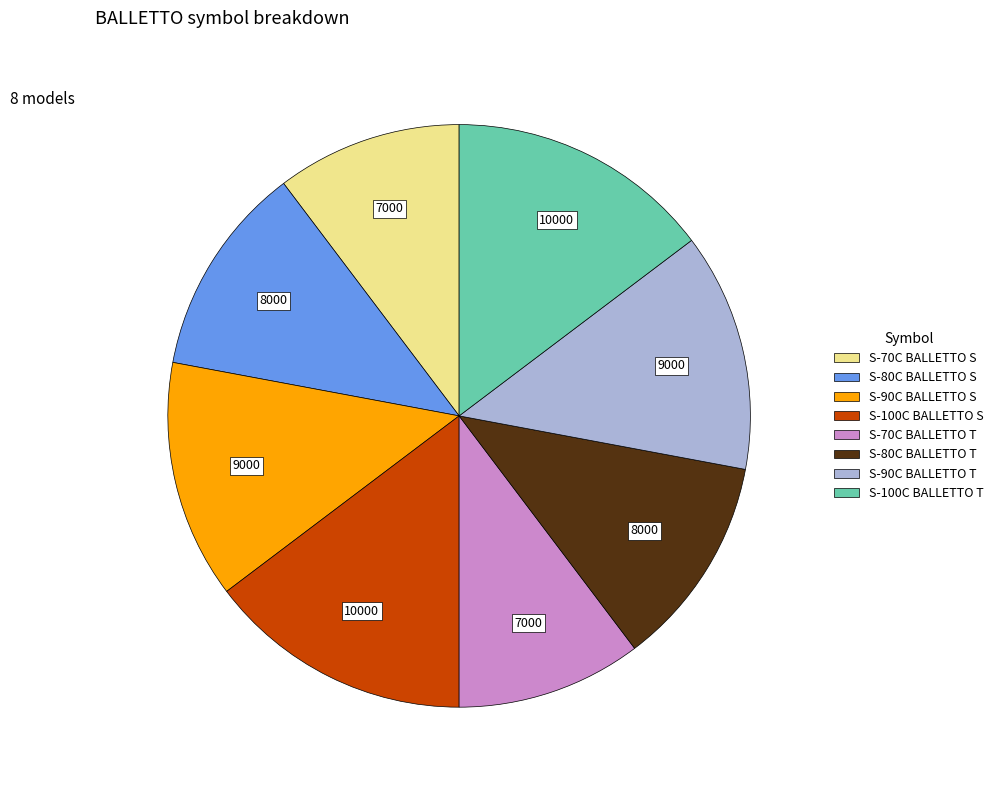

Is the sum of S-90C BALLETTO T and S-100C BALLETTO T greater than half?

No